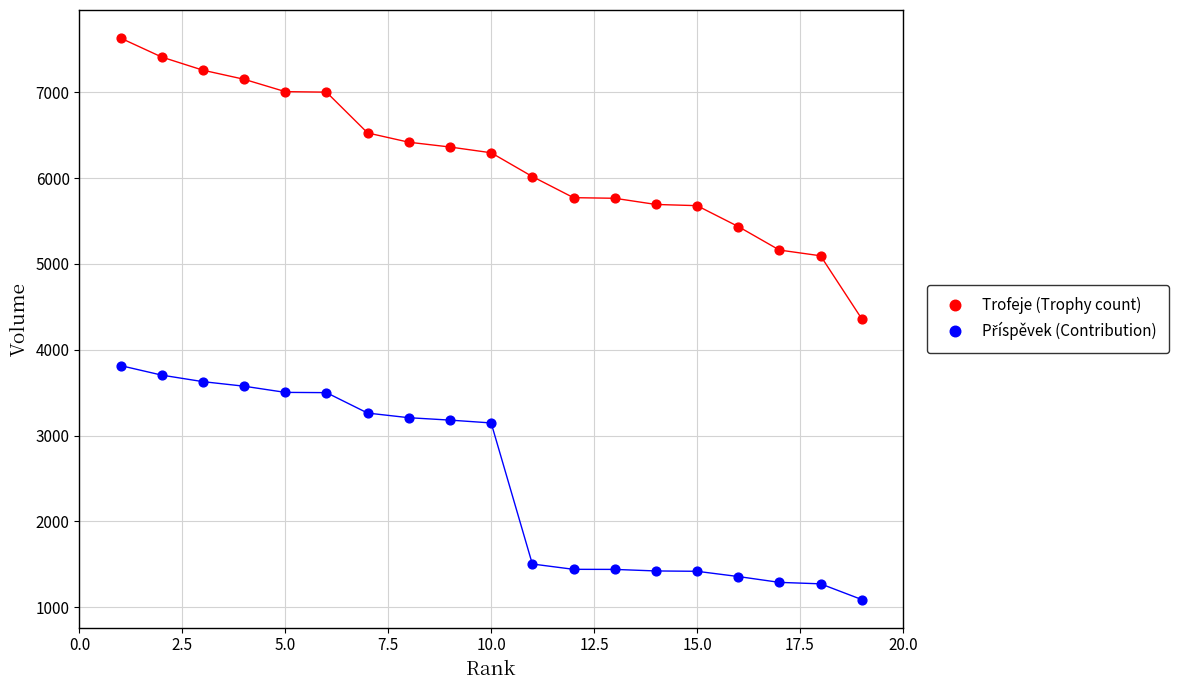

Which series has the largest Y range (max minus min)?

Trofeje (Trophy count)